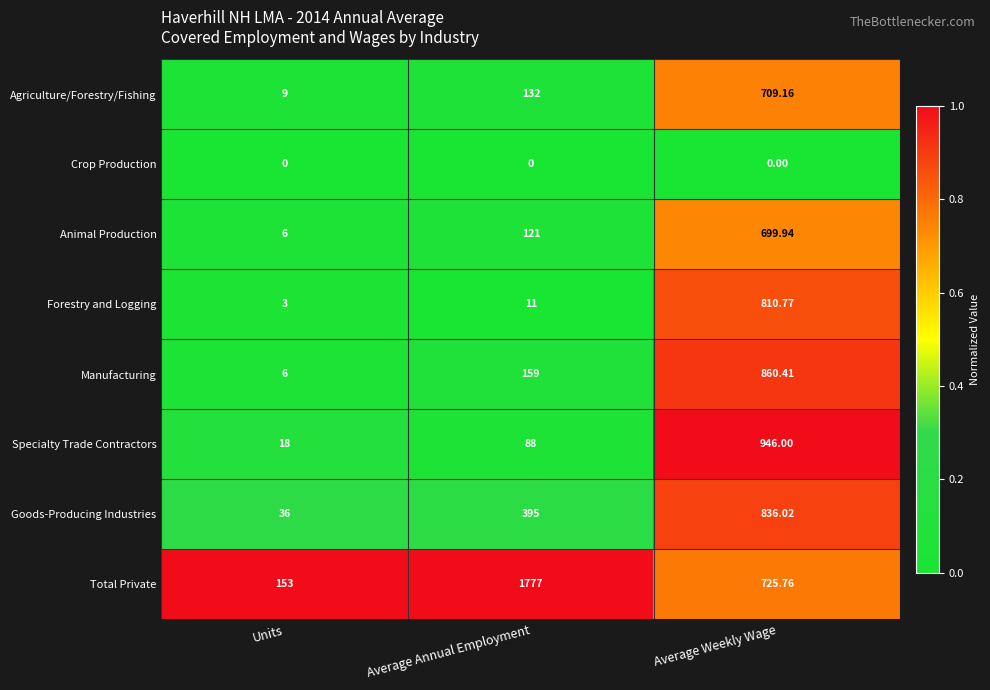

Rank the series by their maximum value, from lowest to highest.

Crop Production, Animal Production, Agriculture/Forestry/Fishing, Forestry and Logging, Goods-Producing Industries, Manufacturing, Specialty Trade Contractors, Total Private